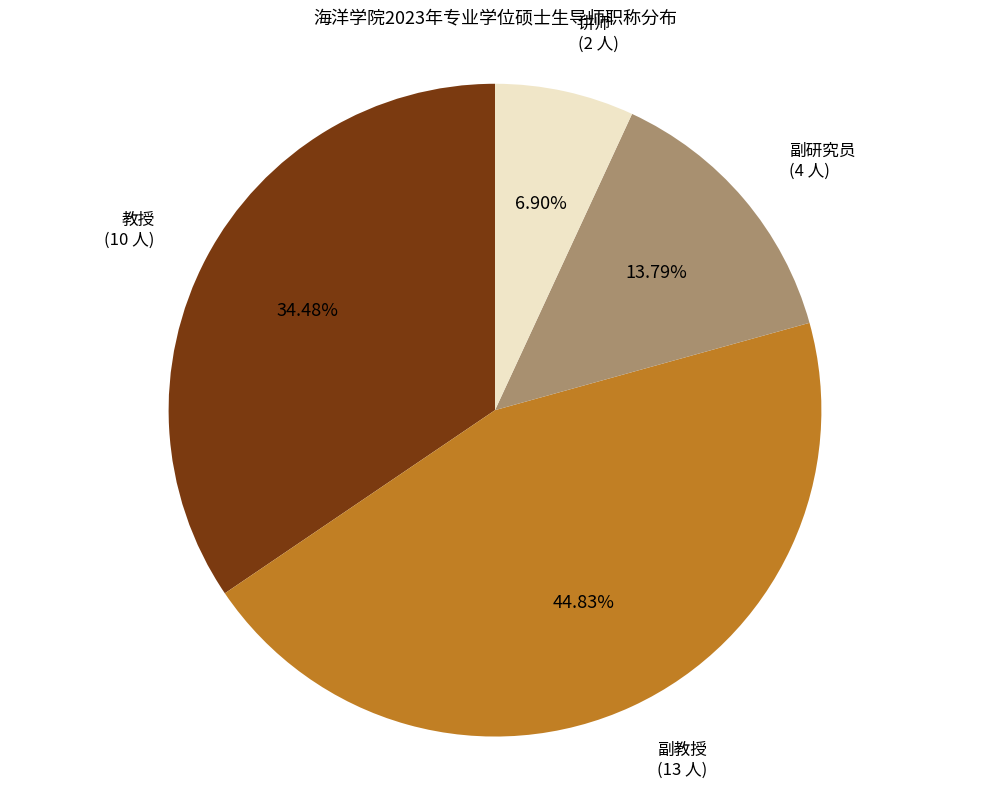

True or false: 副研究员 accounts for 24% of the total.

False